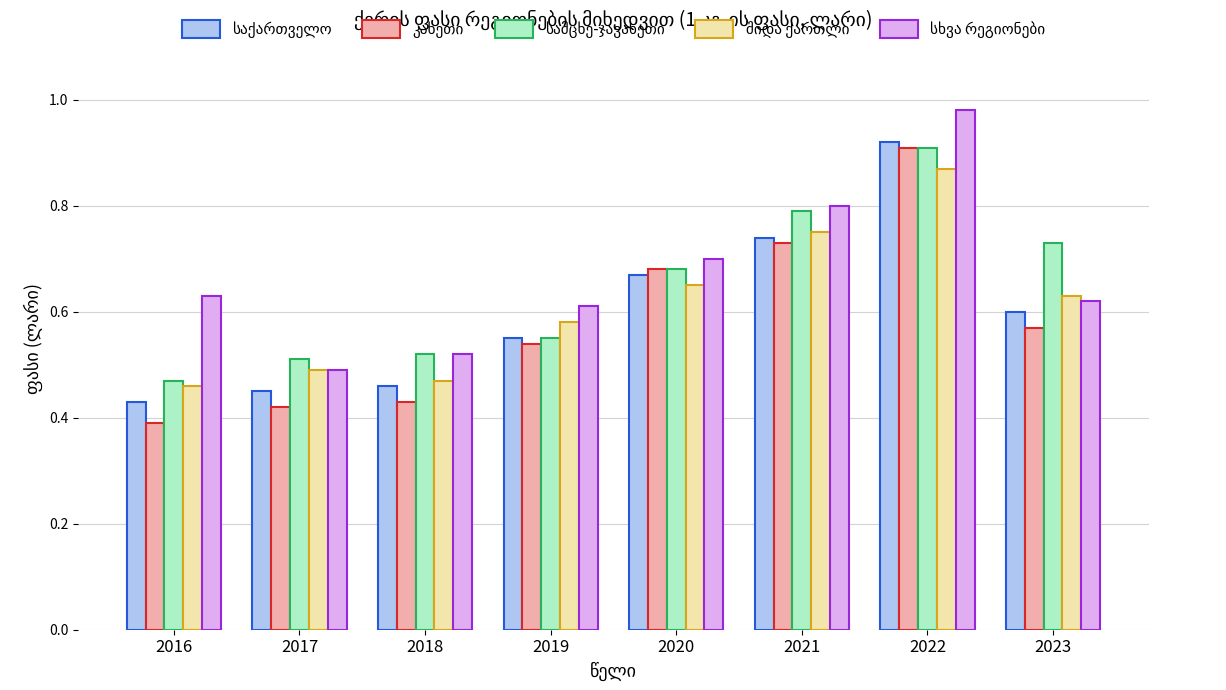

What is the total value across all series at 2019?

2.8